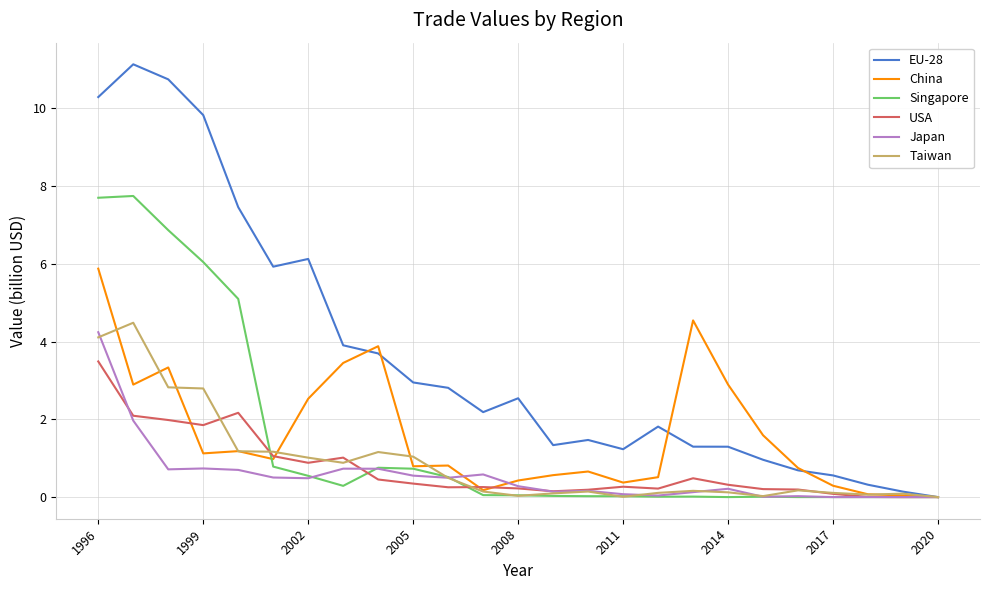

What is the difference between the maximum and second lowest values in the Singapore series?

7.7